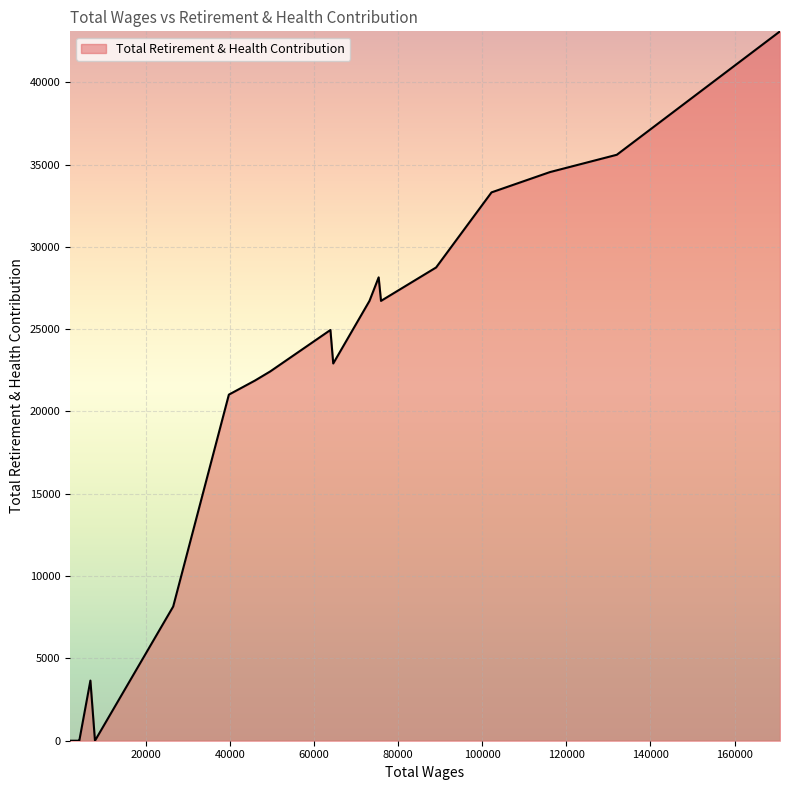

What is the greatest value displayed?

43092.3